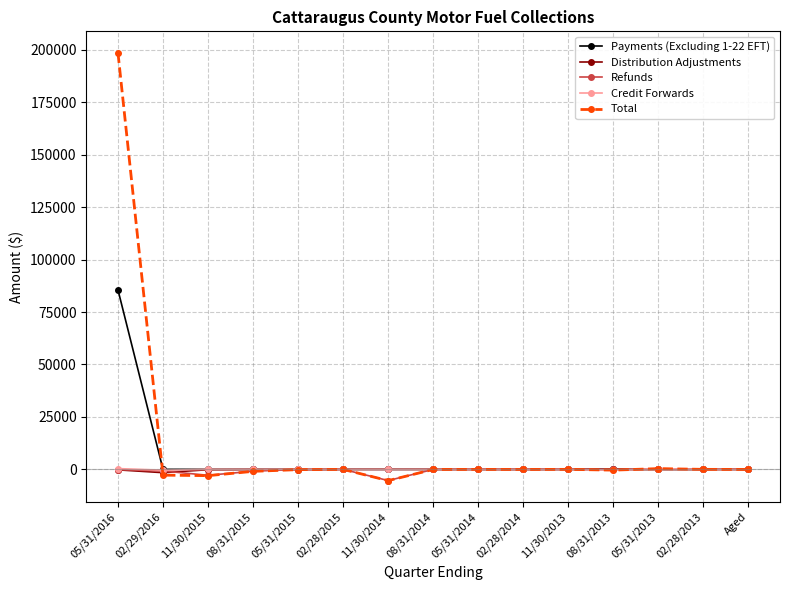

True or false: Refunds has more than 1 points higher than both neighbors.

True